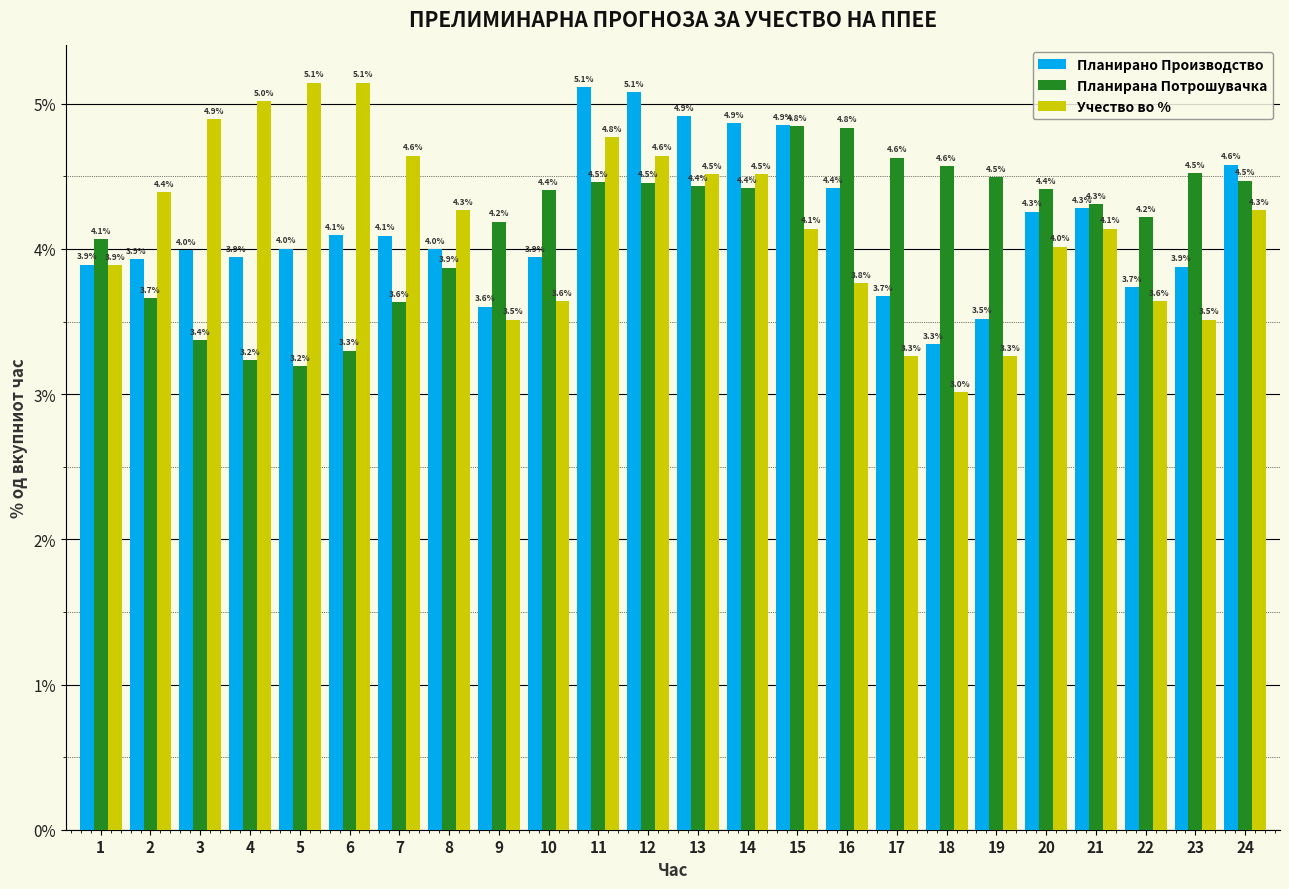

Reading left to right, what are all the values shown in this chart?

Планирано Производство: 3.9	3.9	4.0	3.9	4.0	4.1	4.1	4.0	3.6	3.9	5.1	5.1	4.9	4.9	4.9	4.4	3.7	3.3	3.5	4.3	4.3	3.7	3.9	4.6
Планирана Потрошувачка: 4.1	3.7	3.4	3.2	3.2	3.3	3.6	3.9	4.2	4.4	4.5	4.5	4.4	4.4	4.8	4.8	4.6	4.6	4.5	4.4	4.3	4.2	4.5	4.5
Учество во %: 3.9	4.4	4.9	5.0	5.1	5.1	4.6	4.3	3.5	3.6	4.8	4.6	4.5	4.5	4.1	3.8	3.3	3.0	3.3	4.0	4.1	3.6	3.5	4.3